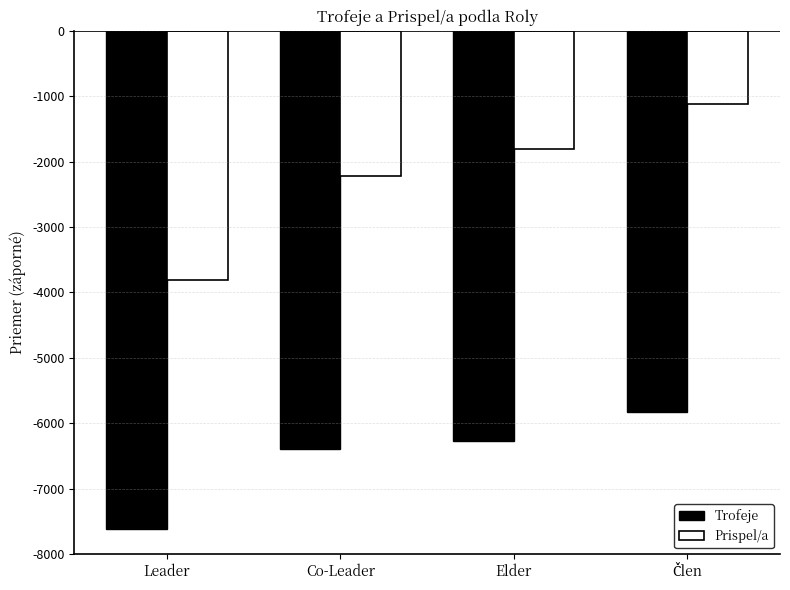

What is the smallest value displayed?

-7626.0